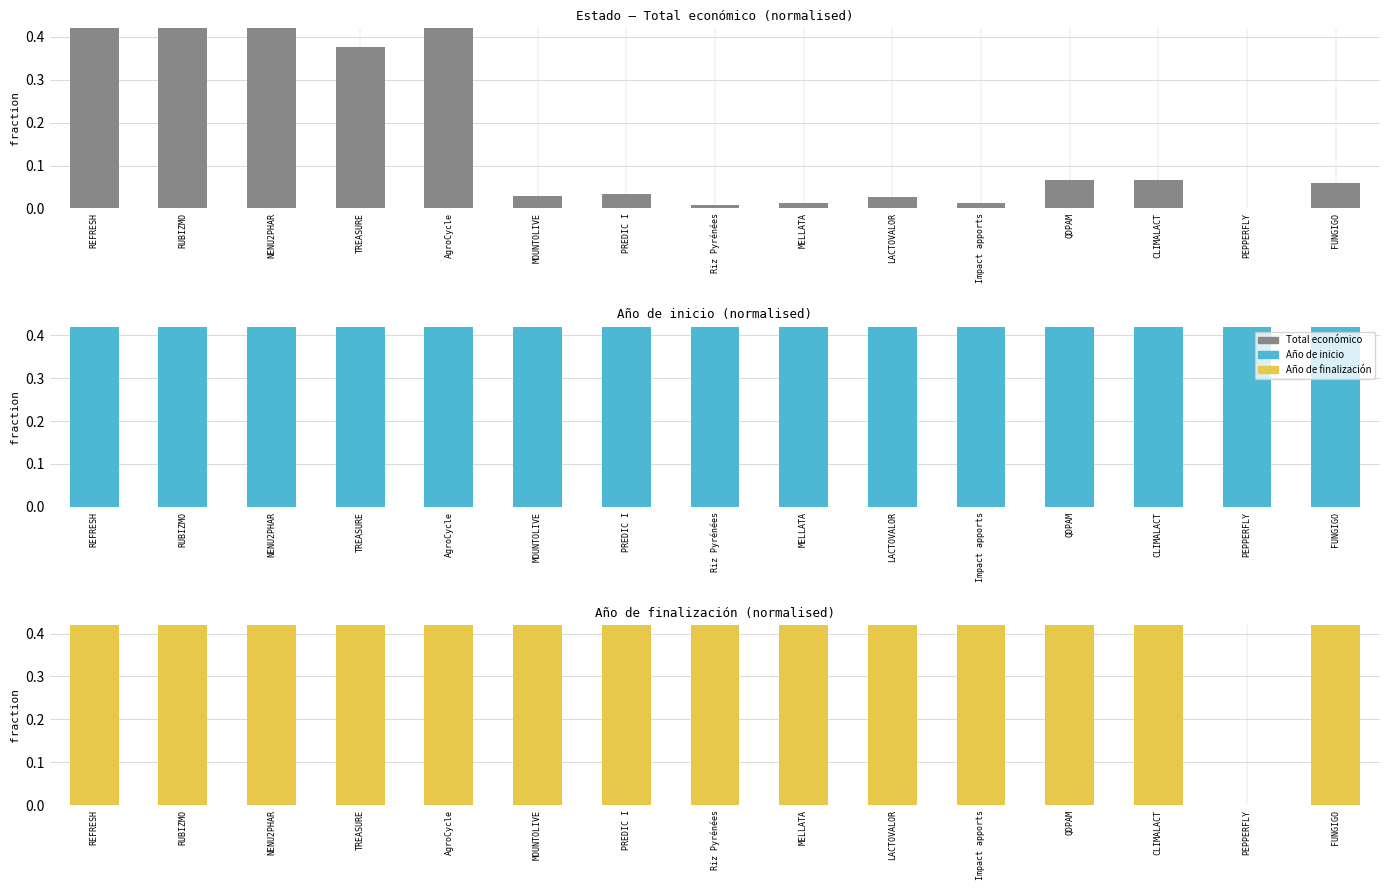

Reading left to right, what are all the values shown in this chart?

Total económico: REFRESH=1.0	RUBIZMO=0.4	NENU2PHAR=0.6	TREASURE=0.4	AgroCycle=0.8	MOUNTOLIVE=0.0	PREDIC I=0.0	Riz Pyrénées=0.0	MELLATA=0.0	LACTOVALOR=0.0	Impact apports=0.0	QDPAM=0.1	CLIMALACT=0.1	PEPPERFLY=0.0	FUNGIGO=0.1
Año de inicio: REFRESH=1.0	RUBIZMO=1.0	NENU2PHAR=1.0	TREASURE=1.0	AgroCycle=1.0	MOUNTOLIVE=1.0	PREDIC I=1.0	Riz Pyrénées=1.0	MELLATA=1.0	LACTOVALOR=1.0	Impact apports=1.0	QDPAM=1.0	CLIMALACT=1.0	PEPPERFLY=1.0	FUNGIGO=1.0
Año de finalización: REFRESH=1.0	RUBIZMO=1.0	NENU2PHAR=1.0	TREASURE=1.0	AgroCycle=1.0	MOUNTOLIVE=1.0	PREDIC I=1.0	Riz Pyrénées=1.0	MELLATA=1.0	LACTOVALOR=1.0	Impact apports=1.0	QDPAM=1.0	CLIMALACT=1.0	PEPPERFLY=0.0	FUNGIGO=1.0